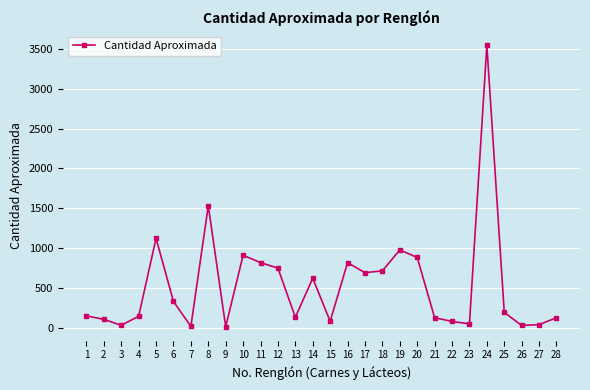

What value does the data have at 12?

749